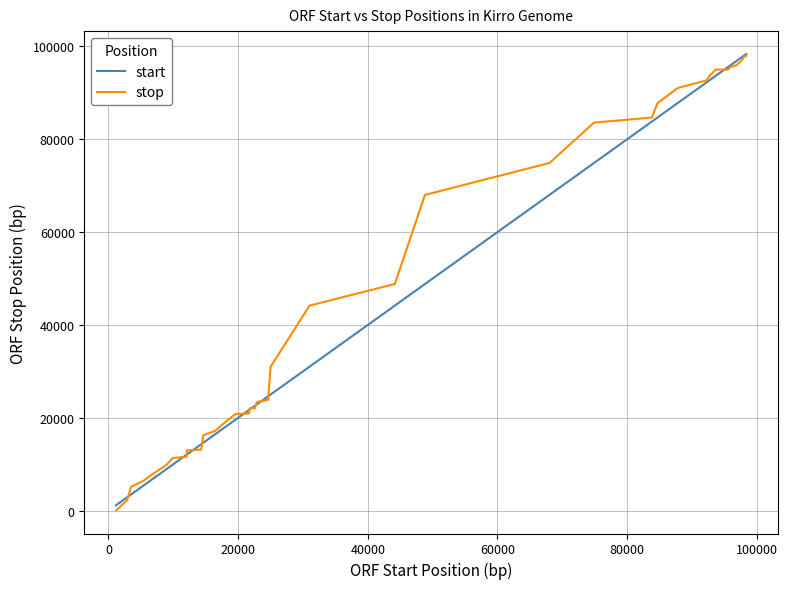

What is the maximum value shown in the chart?

98383